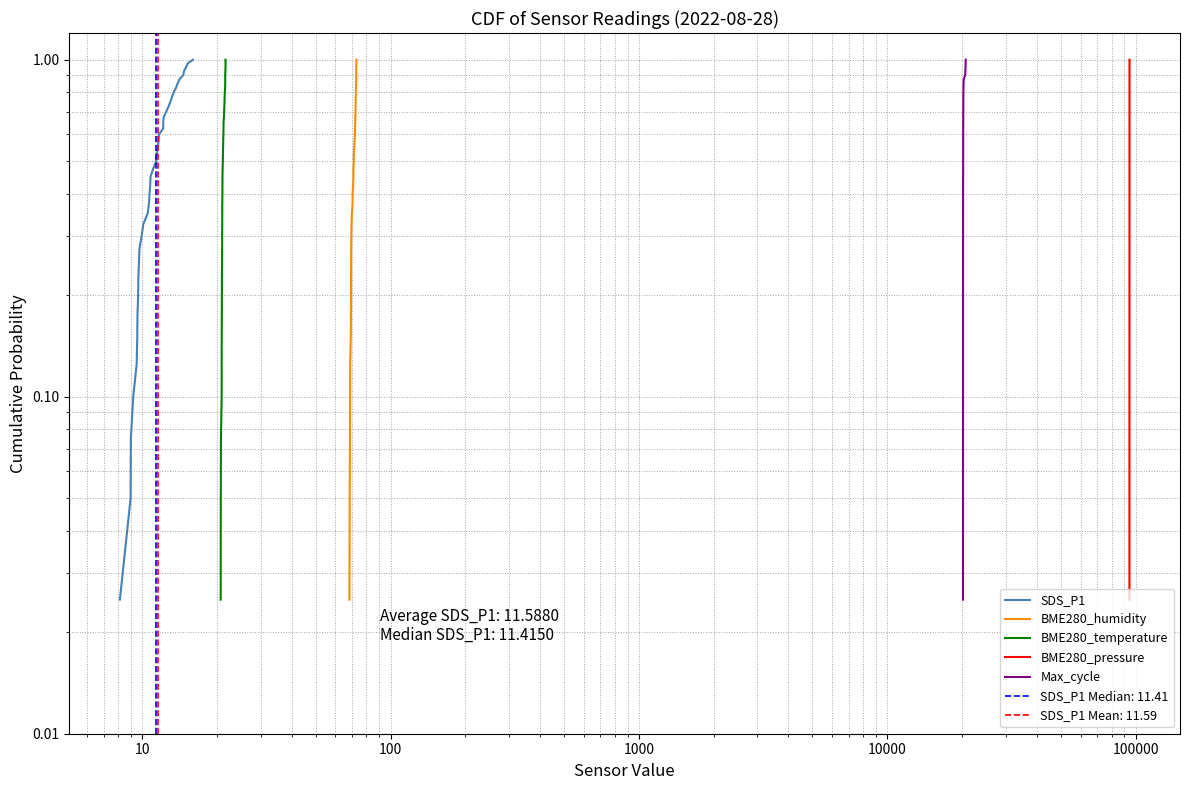

True or false: BME280_temperature and BME280_pressure intersect in this chart.

False